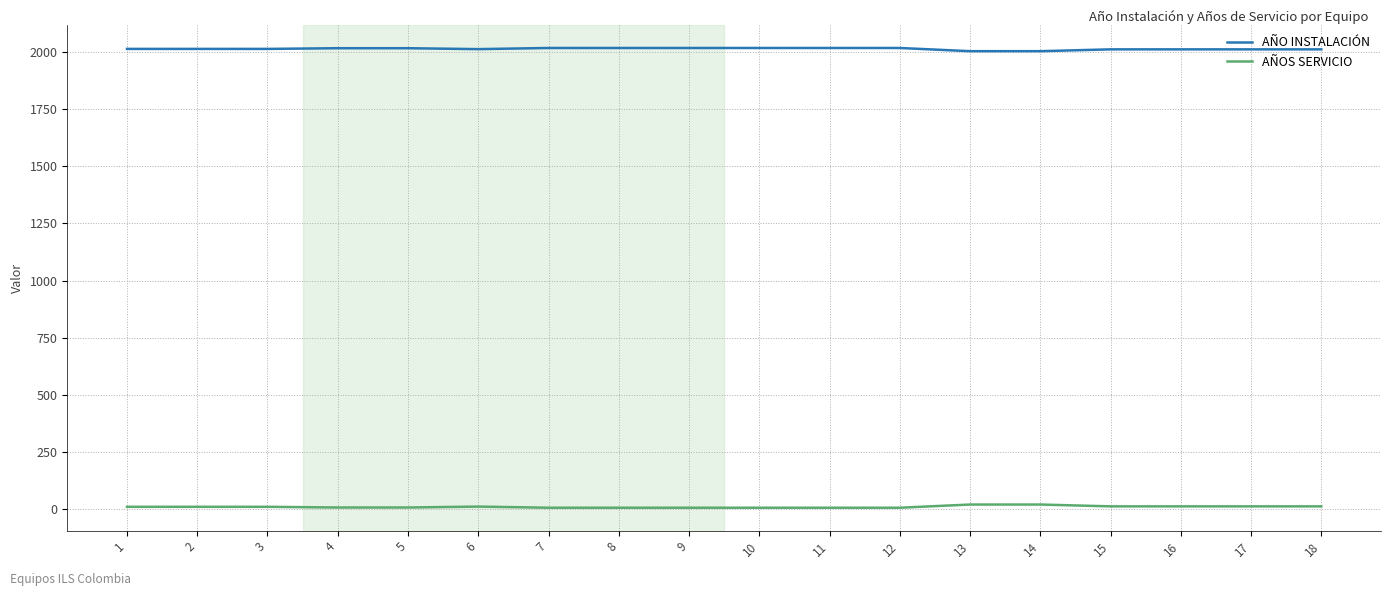

How many values in the AÑO INSTALACIÓN series are below 2014?

7